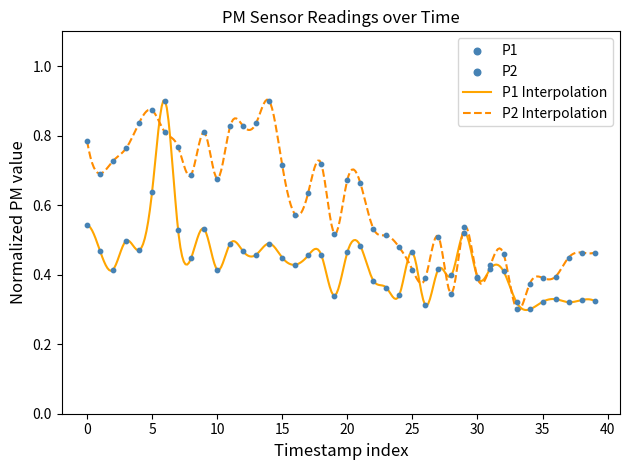

Which series contains the highest Y value?

P1